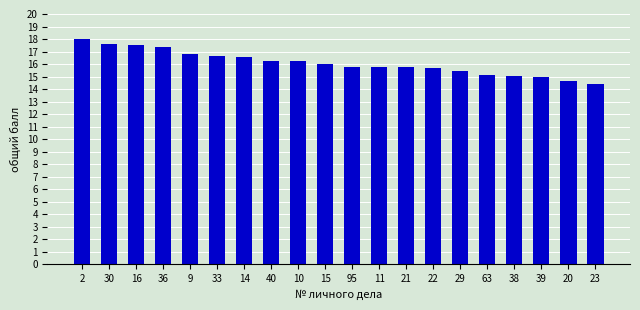

What is the ratio of the value at 14 to the value at 63?

1.1